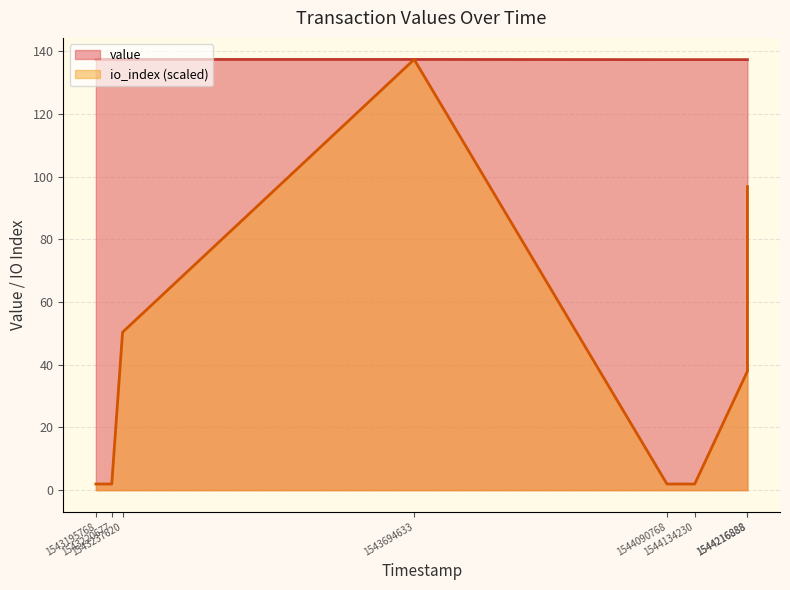

What is the difference between the second highest and minimum values?

0.1